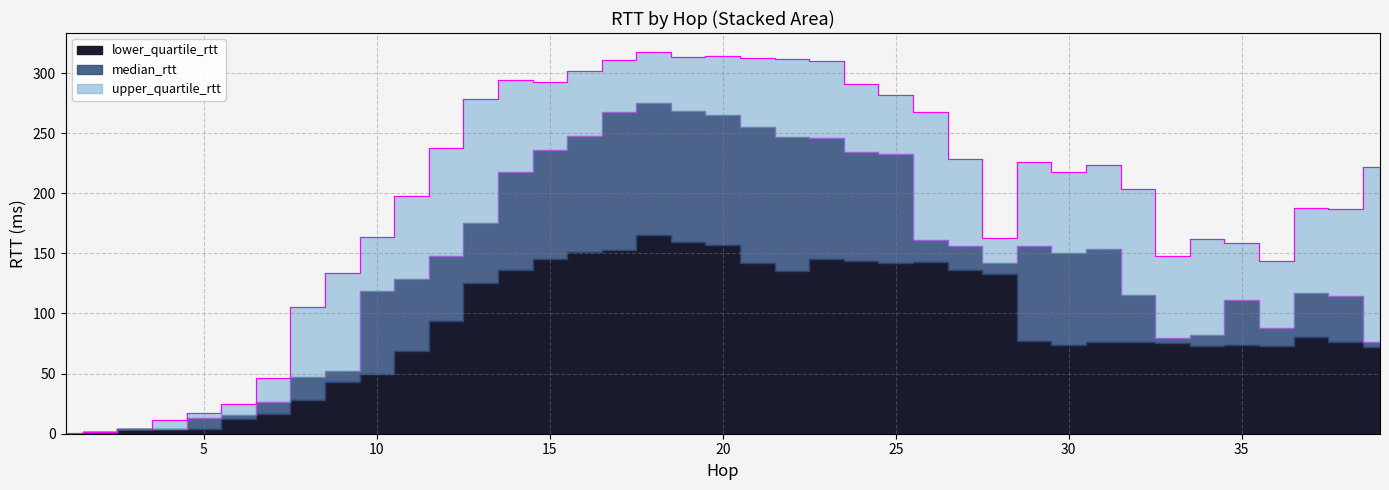

Where is the first local maximum for median_rtt?

18